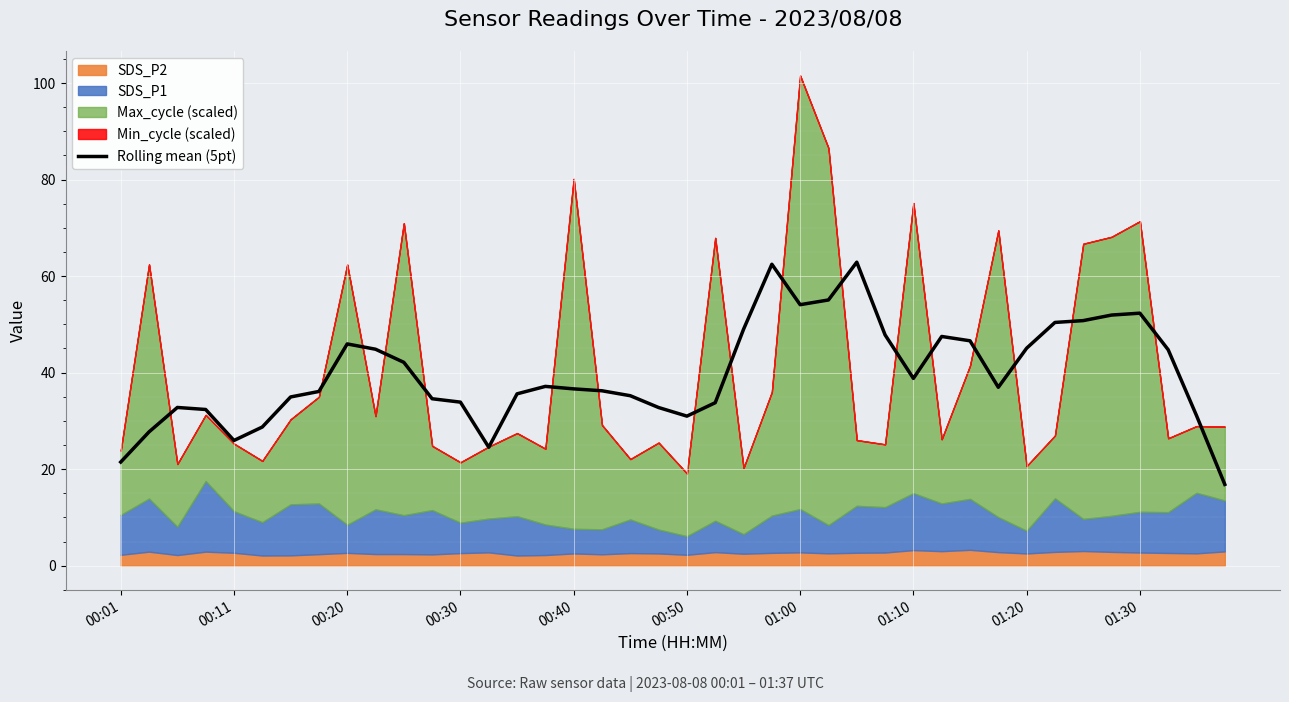

The value of Rolling mean (5pt) at 01:10 is 38.8. True or false?

True